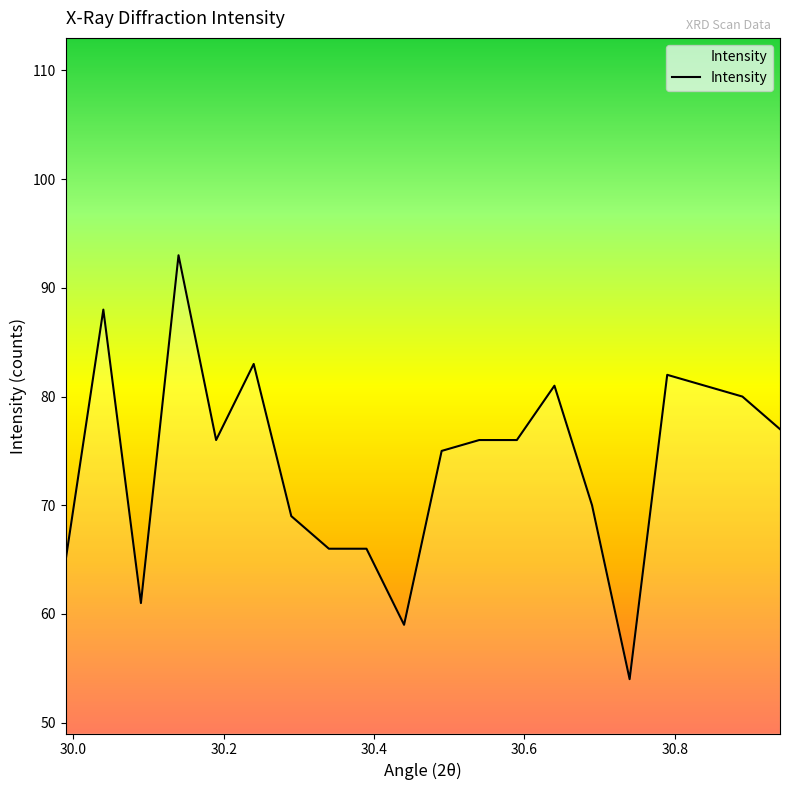

What is the greatest value displayed?

93